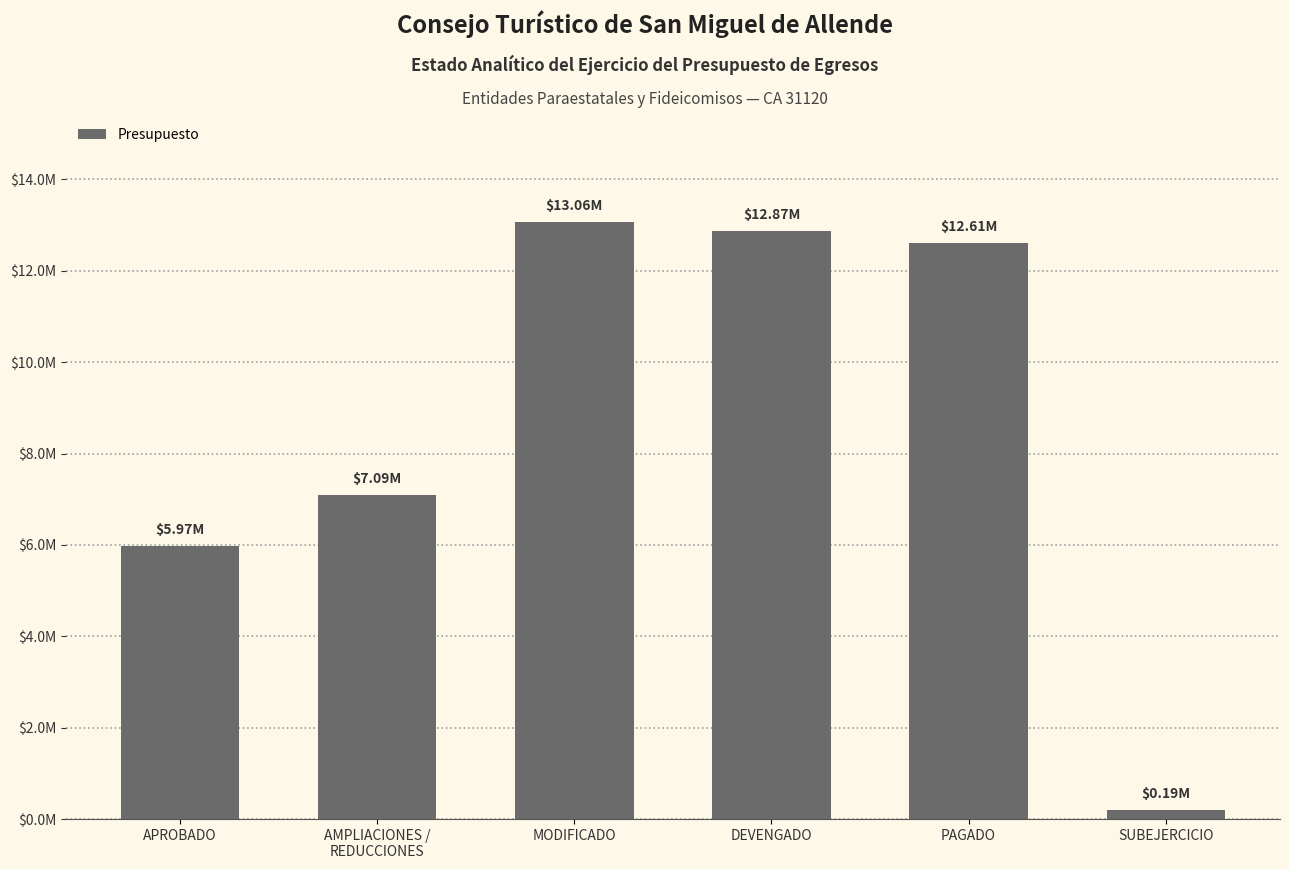

Are the bars horizontal?

No